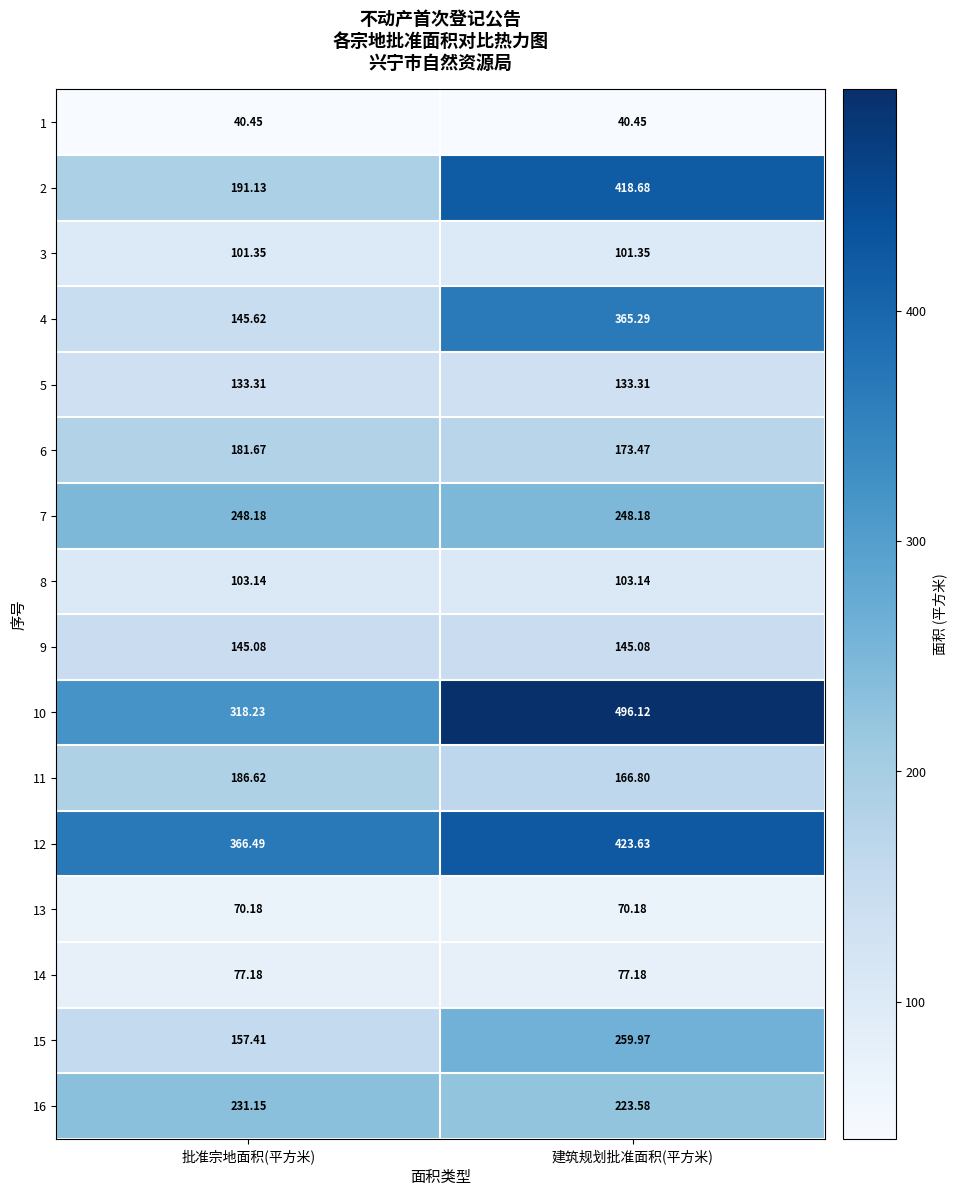

At which category is the sum across all series the highest?

建筑规划批准面积(平方米)